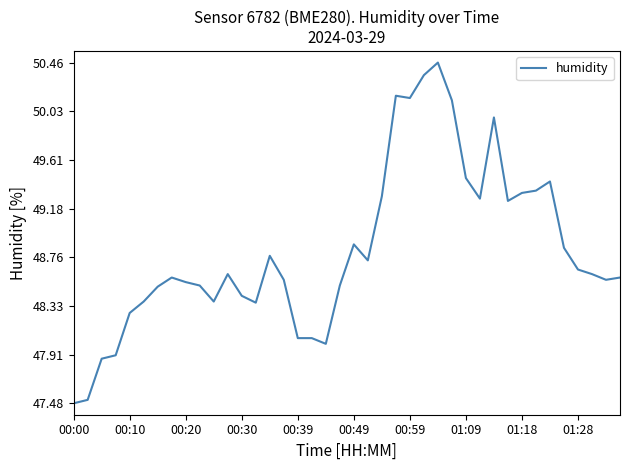

What is the difference between the maximum and minimum values?

3.0